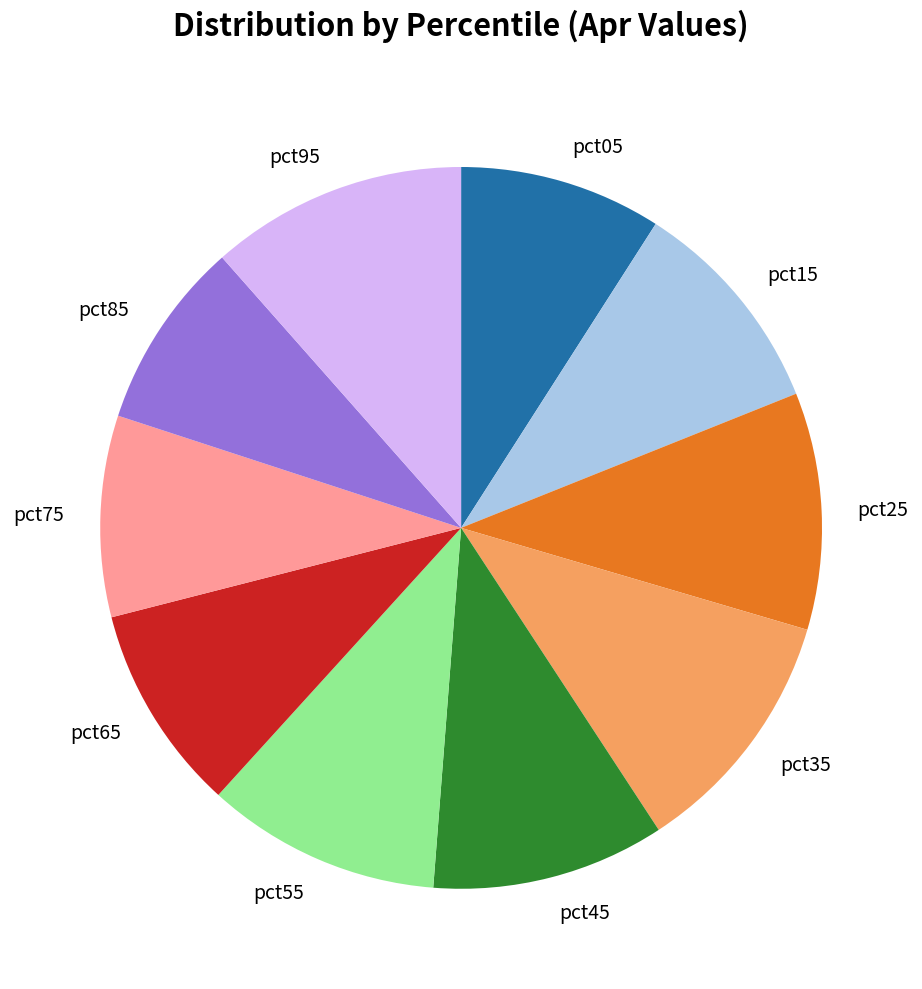

Is it true that pct45 is 17% of the pie?

False